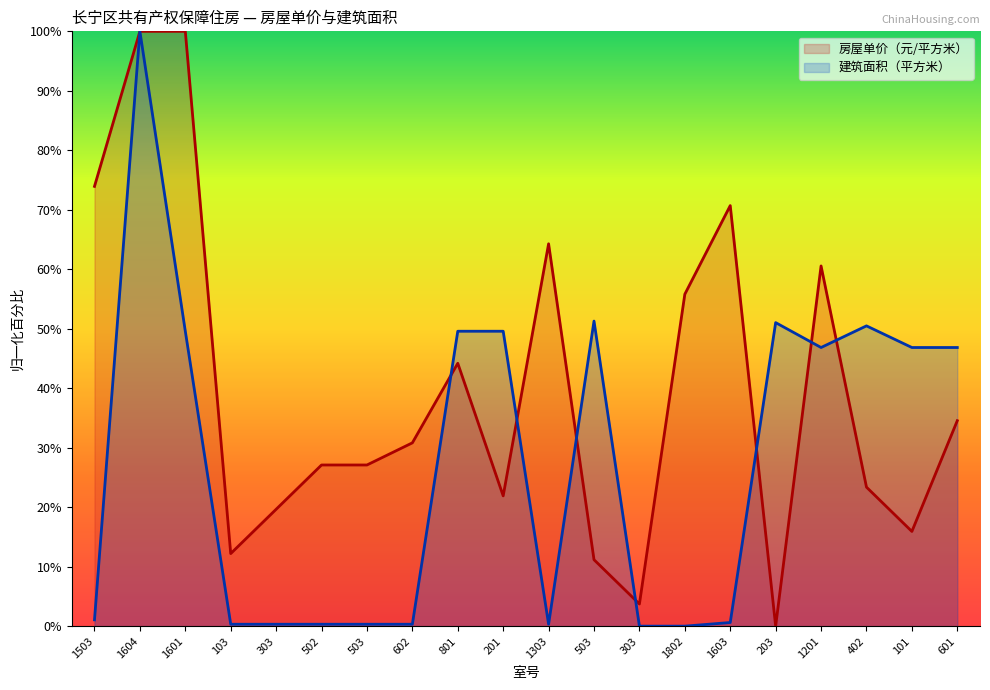

What is the difference between the 房屋单价（元/平方米） values at 303 and 103?

7.4